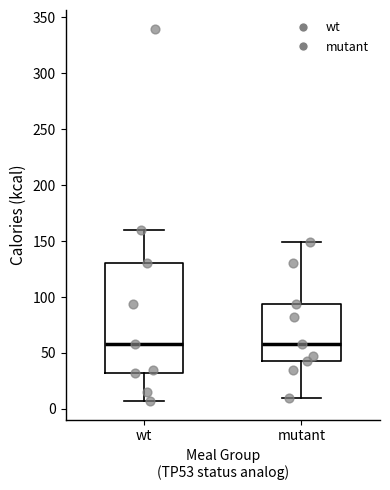

Comparing the boxes themselves (not the whiskers), which one is the tallest?

wt